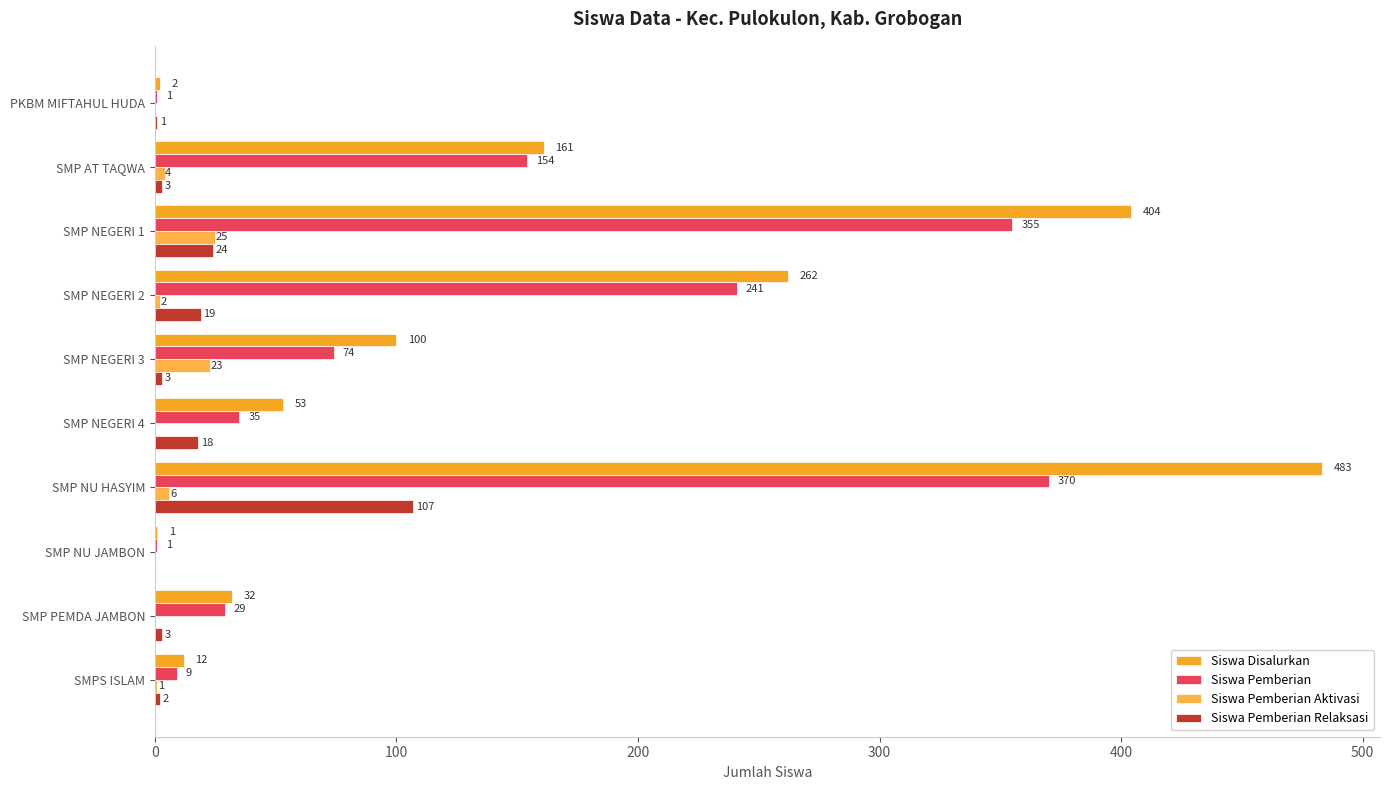

How many series are shown in this chart?

4